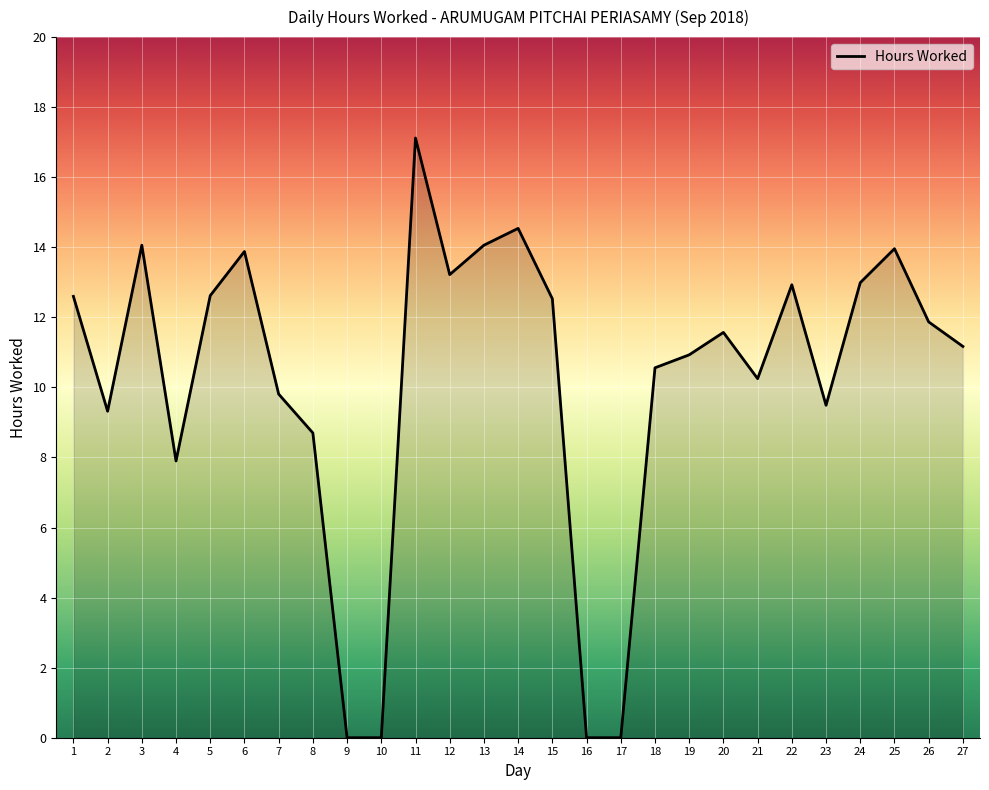

Which label corresponds to the largest value in the chart?

11